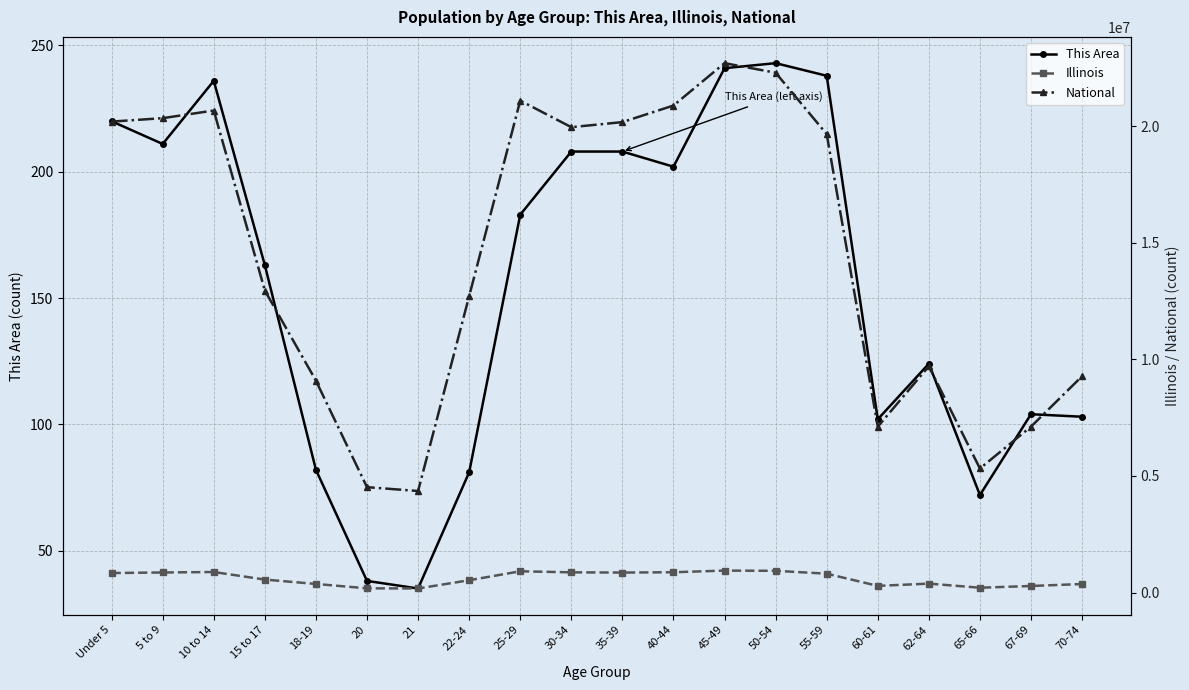

Which series has the widest spread of values?

National